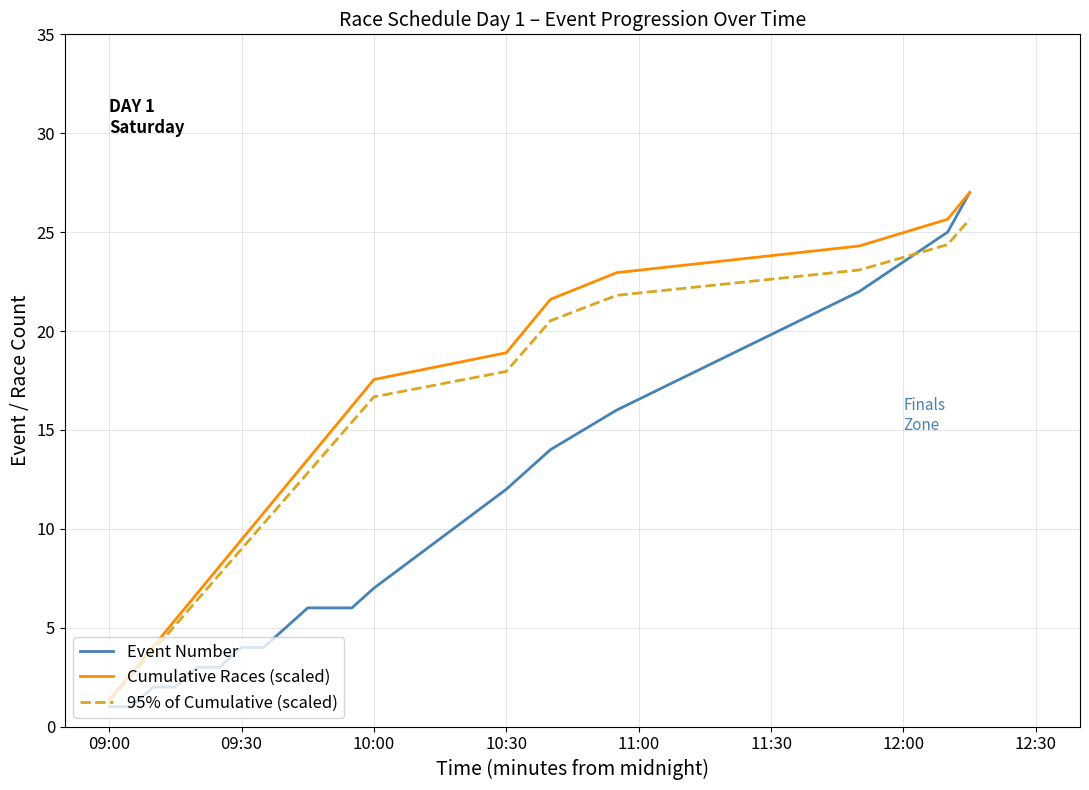

What is the lowest value of the 95% of Cumulative (scaled) series?

1.3